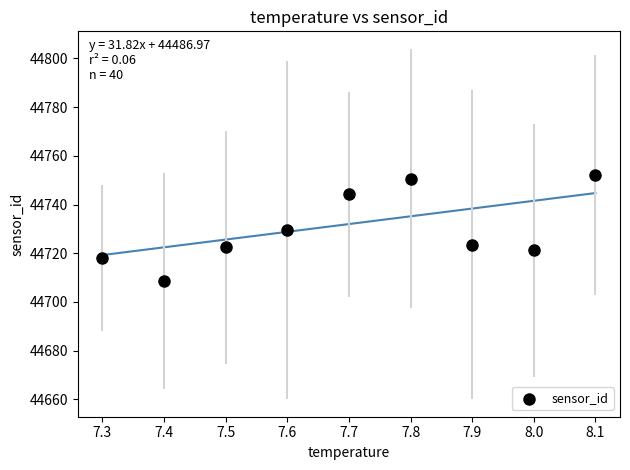

What is the average Y value?

44730.0